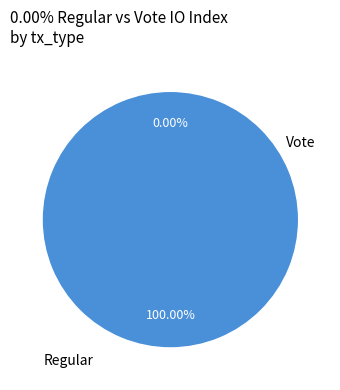

What is the largest slice in the pie chart?

Vote